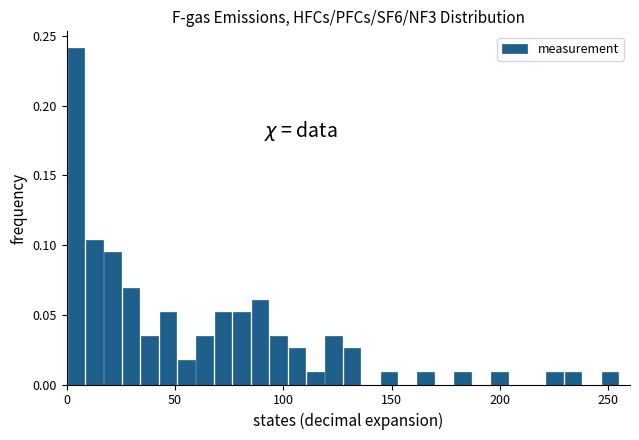

Around what value on the x-axis is the tallest bar? Give the approximate position of its centre, as read against the axis.

5